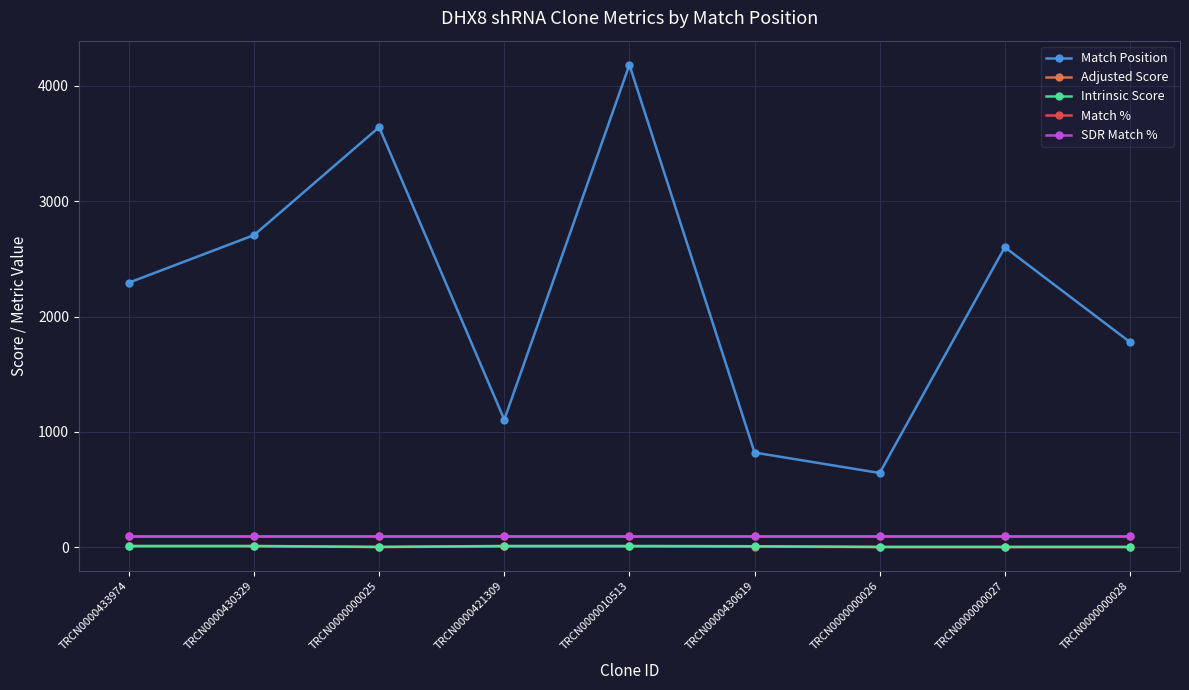

Where is the first local minimum for Match Position?

TRCN0000421309